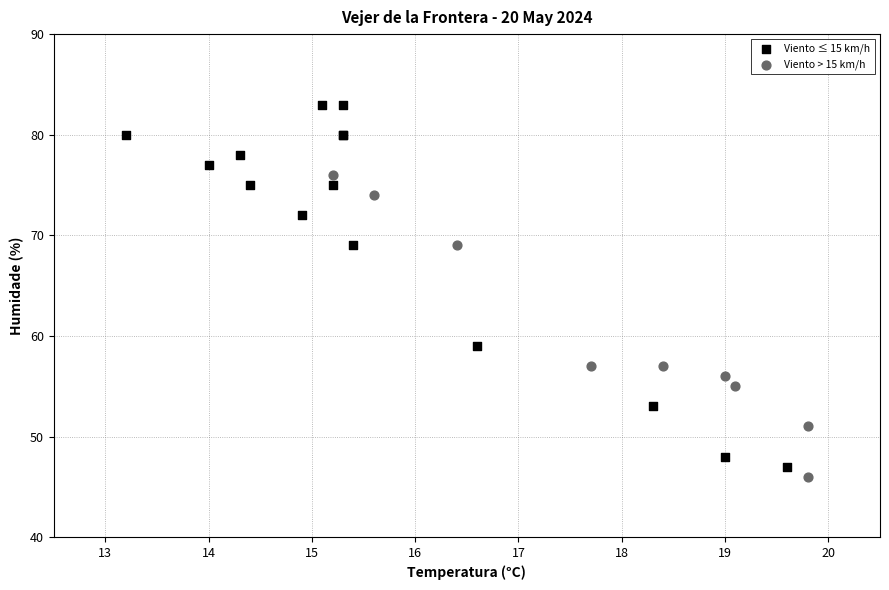

Which series contains the lowest Y value?

Viento > 15 km/h